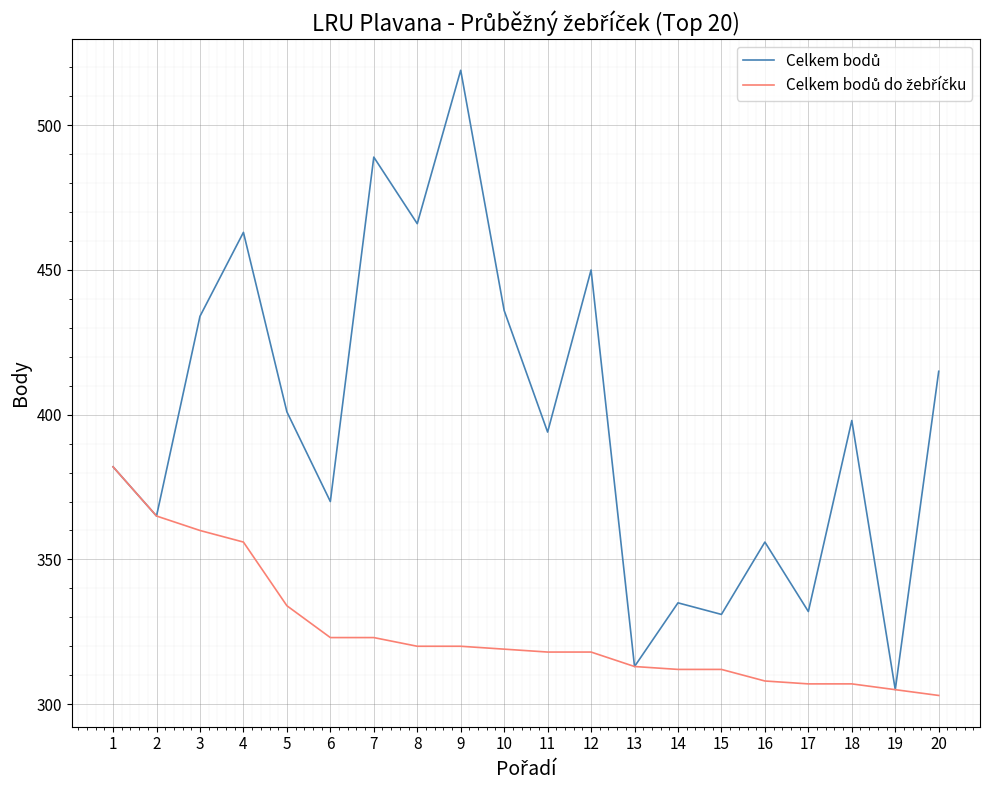

What is the minimum value shown in the chart?

303